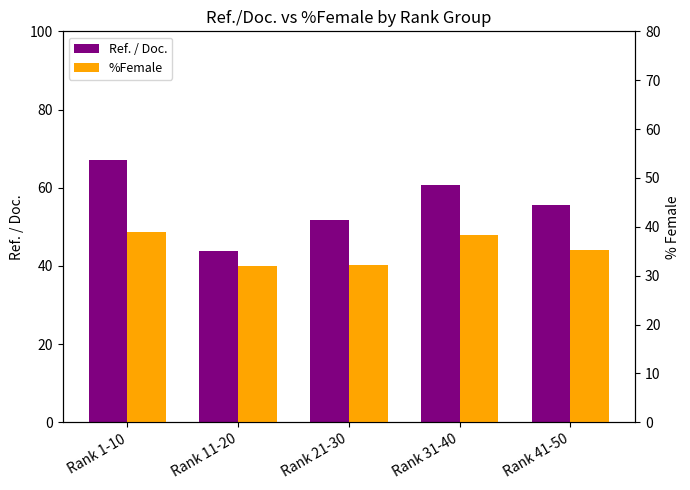

How many series are shown in this chart?

2